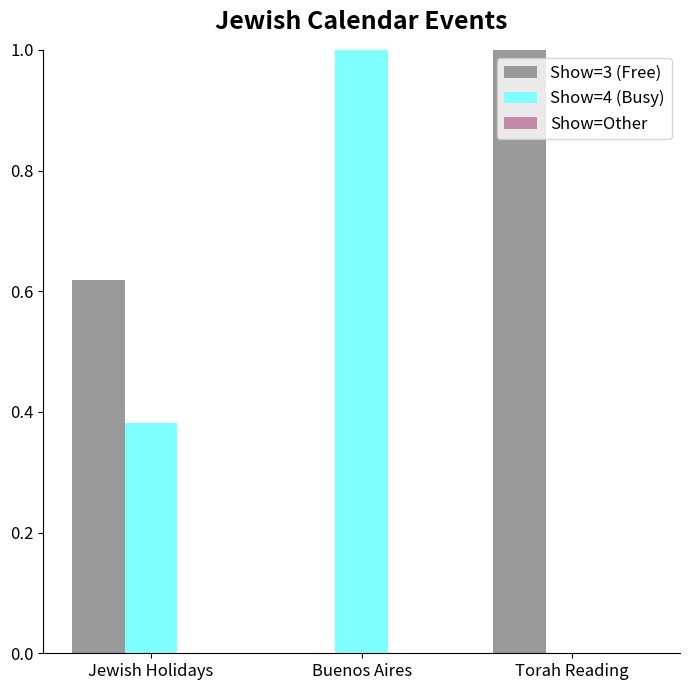

What is the average value of the Show=3 (Free) series?

0.5